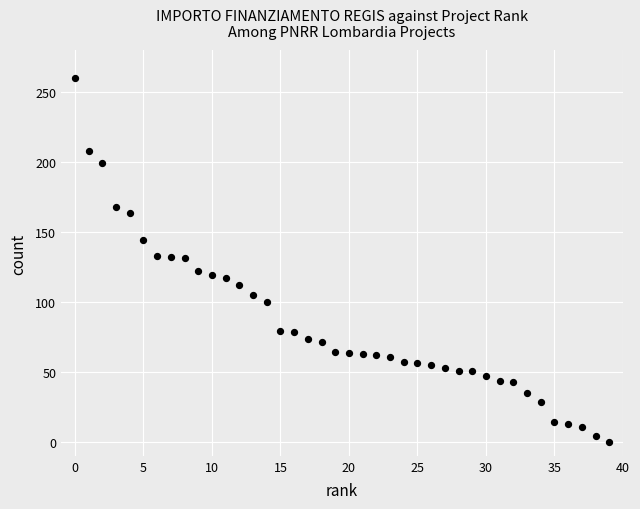

How many data points are displayed?

40